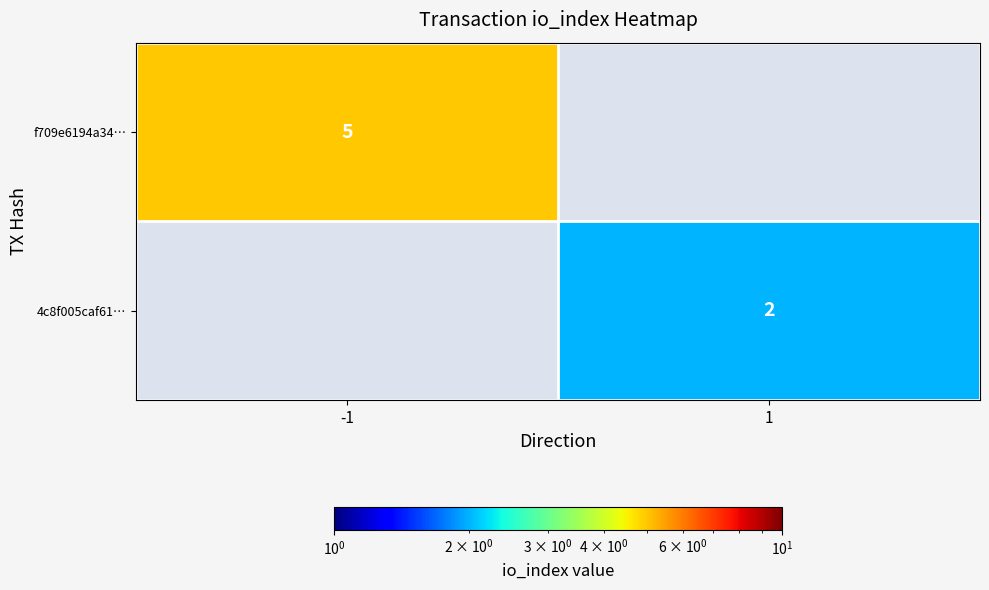

Is the value of f709e6194a34… at -1 greater than the value of 4c8f005caf61… at 1?

Yes